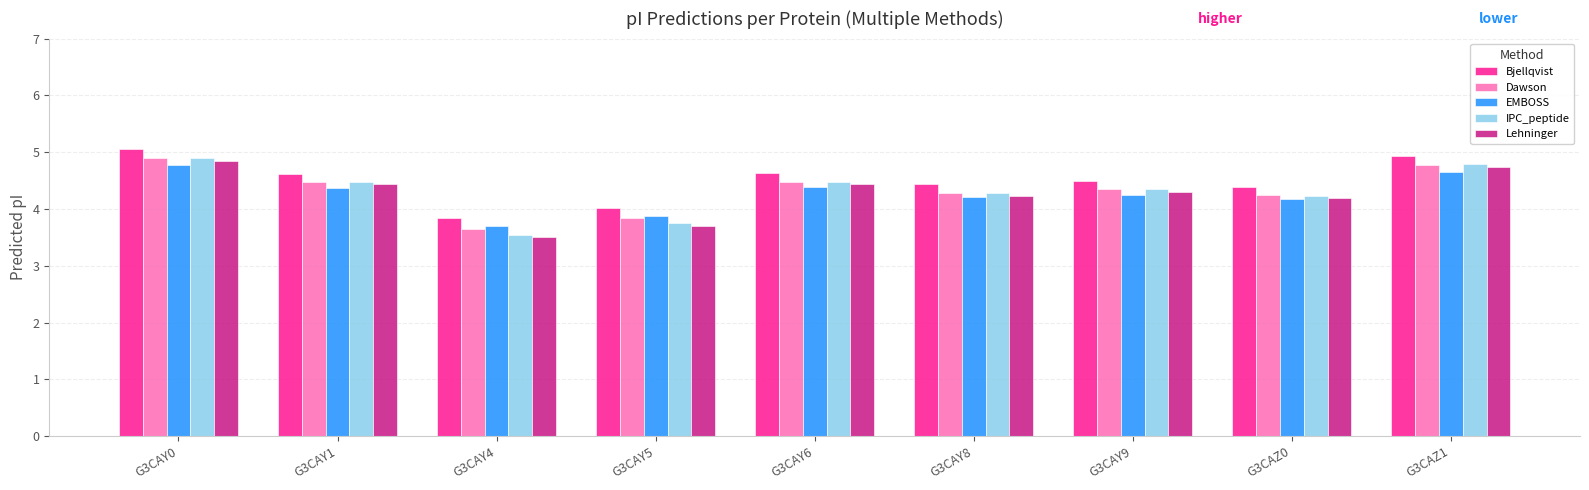

What is the total value across all series at G3CAY1?

22.4